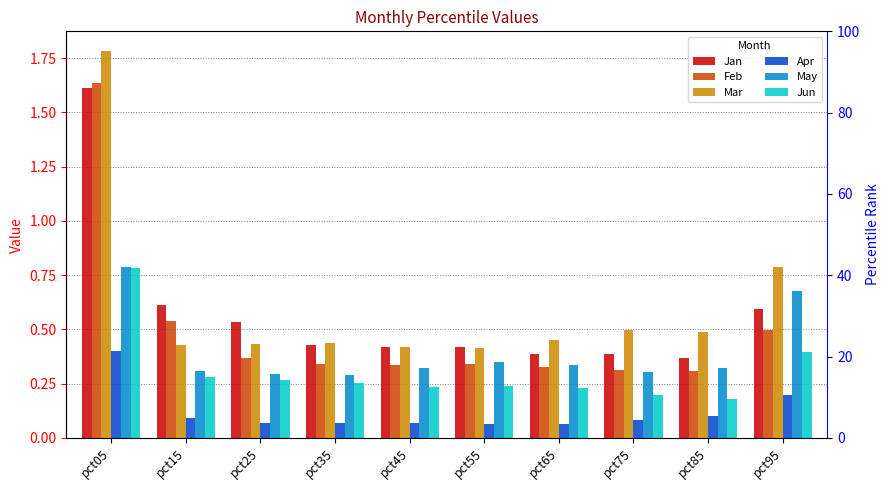

What is the difference between the second highest and second lowest values in the Jun series?

0.2